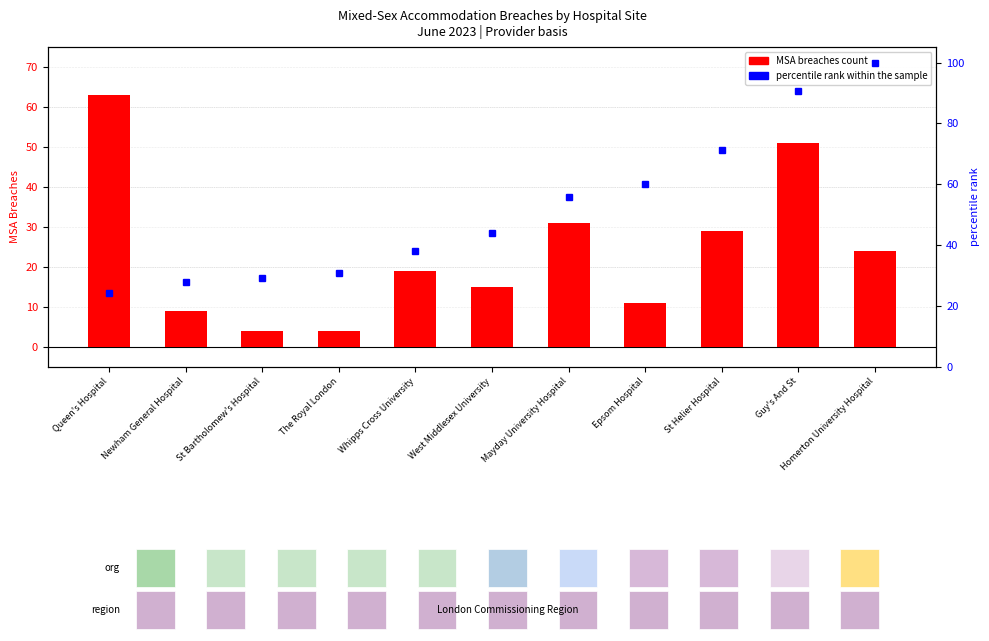

List the series in order of their peak value, lowest first.

MSA breaches, percentile rank within sample